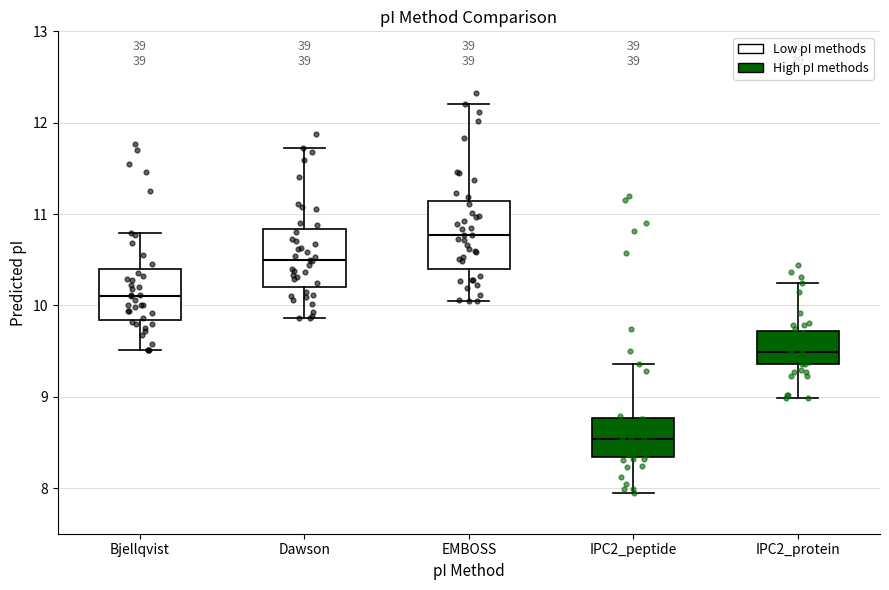

Reading left to right, transcribe this box plot: for each box, give where its median line is, the range the box spans, and where its two whiskers end, as read against the y-axis. The values are not printed on the chart, so give them approximately, as read against the axis.

Bjellqvist: median 10.1, box 9.8 to 10.4, whiskers 9.5 to 10.8
Dawson: median 10.5, box 10.2 to 10.8, whiskers 9.9 to 11.7
EMBOSS: median 10.8, box 10.4 to 11.1, whiskers 10.0 to 12.2
IPC2_peptide: median 8.5, box 8.3 to 8.8, whiskers 8.0 to 9.4
IPC2_protein: median 9.5, box 9.4 to 9.7, whiskers 9.0 to 10.2